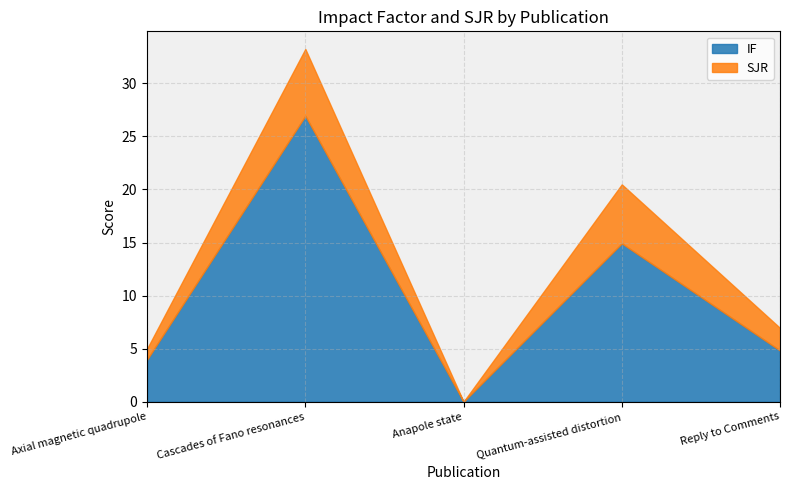

Does the chart have visible grid lines?

Yes